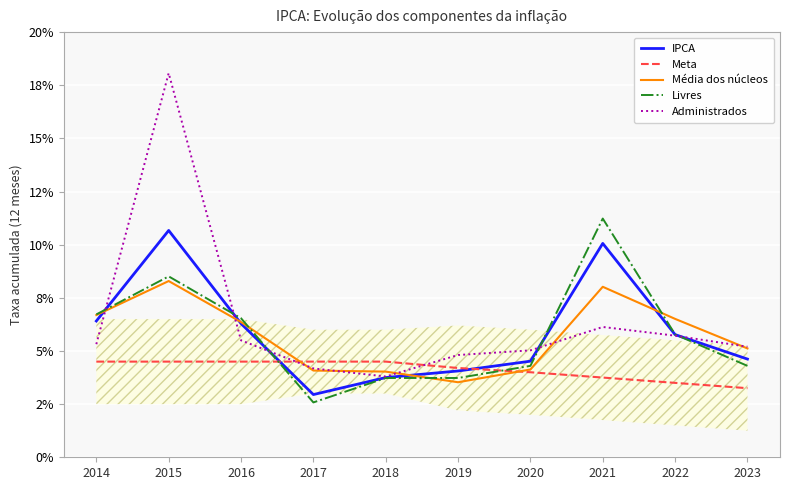

The value of Livres at 2022 is 0.1. True or false?

False